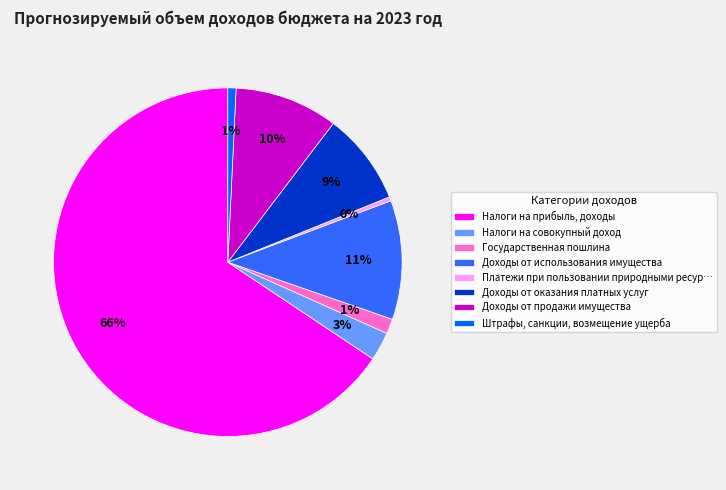

To the nearest percent, what percentage of the pie is Государственная пошлина?

1%